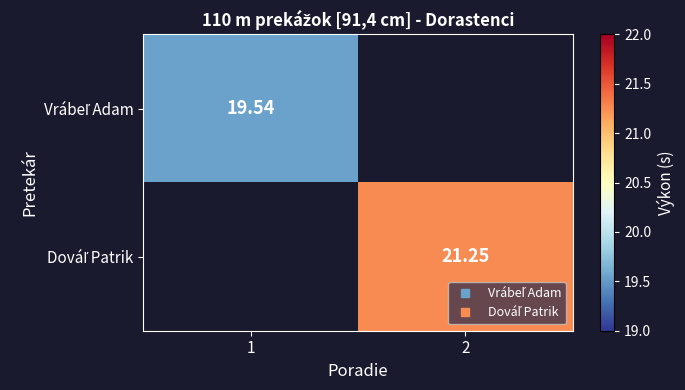

How many data points does each series have?

2